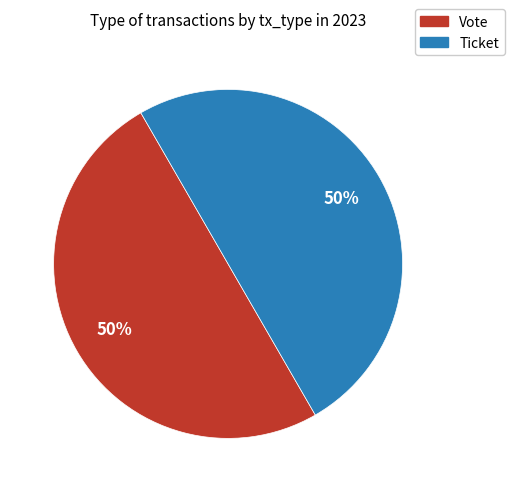

What percentage is the Vote slice, to the nearest percent?

50%